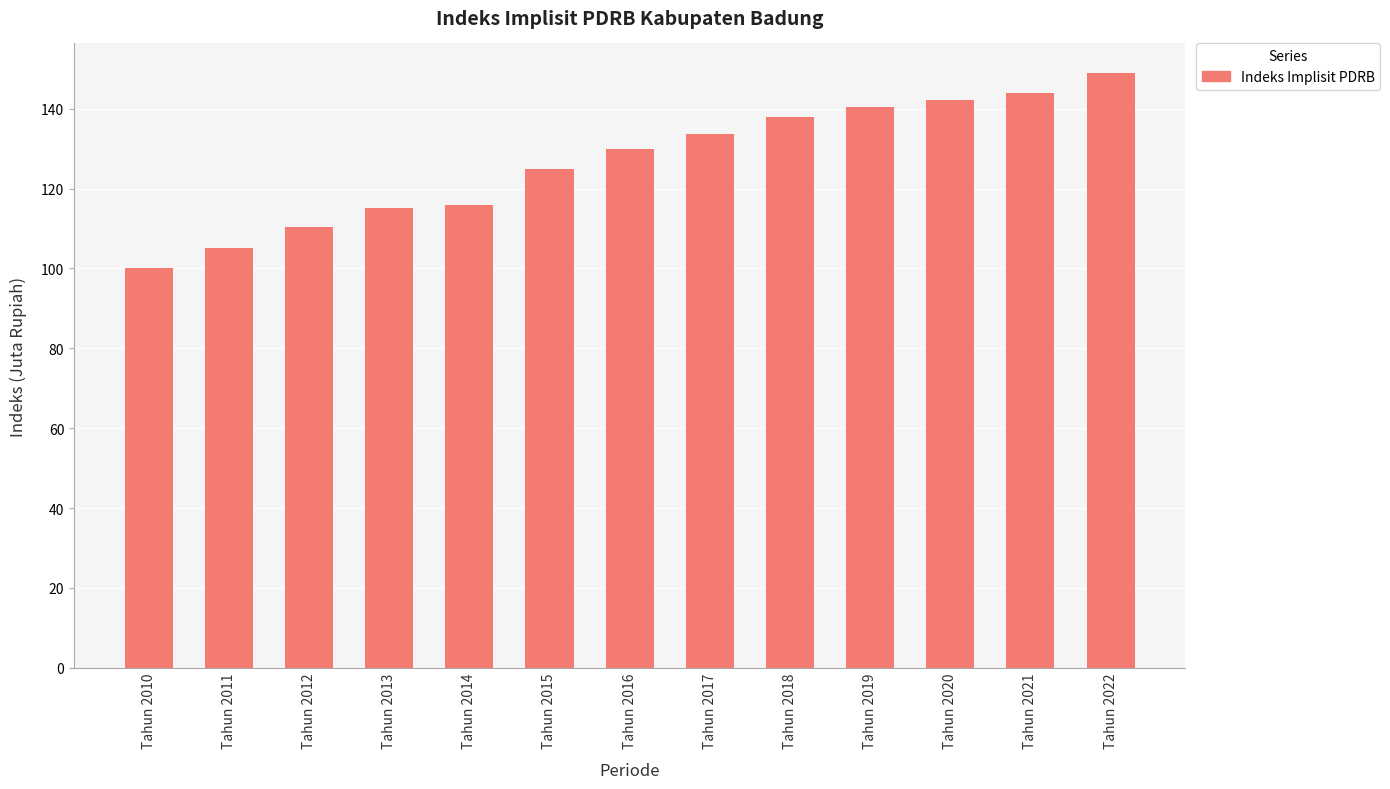

Reading right to left, transcribe all the data shown in this chart.

Tahun 2022=148.9	Tahun 2021=144.1	Tahun 2020=142.1	Tahun 2019=140.5	Tahun 2018=137.9	Tahun 2017=133.7	Tahun 2016=130.0	Tahun 2015=124.9	Tahun 2014=115.9	Tahun 2013=115.1	Tahun 2012=110.4	Tahun 2011=105.1	Tahun 2010=100.0